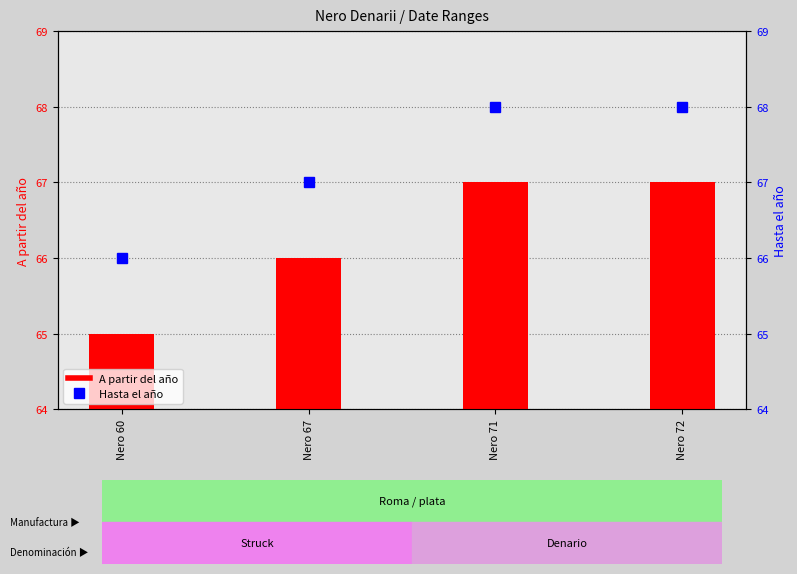

How many values in the A partir del año series are below 67?

2